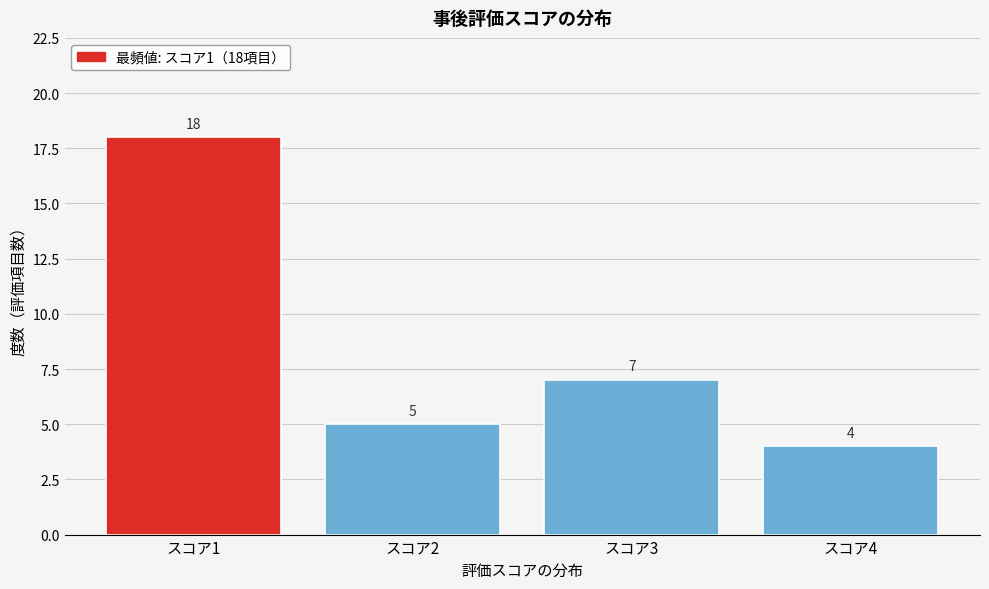

Over which range of the x-axis is the bar tallest?

0.5 to 1.5